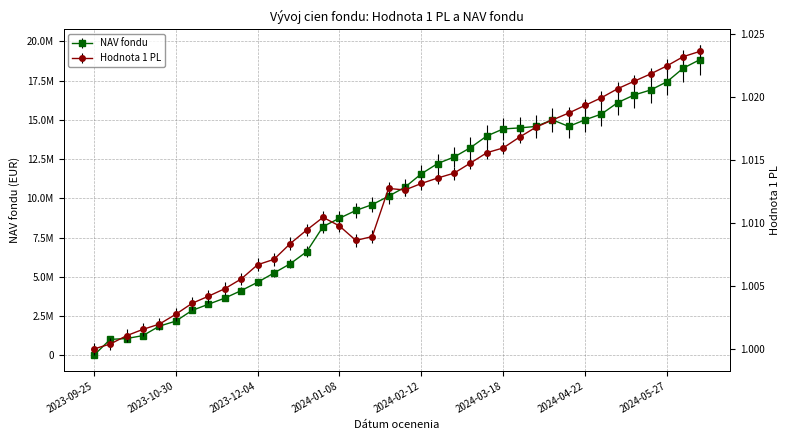

Rank the categories by NAV fondu value from highest to lowest.

2024-06-10, 2024-06-03, 2024-05-27, 2024-05-20, 2024-05-13, 2024-05-06, 2024-04-29, 2024-04-08, 2024-04-22, 2024-04-15, 2024-04-01, 2024-03-25, 2024-03-18, 2024-03-11, 2024-03-04, 2024-02-26, 2024-02-19, 2024-02-12, 2024-02-05, 2024-01-29, 2024-01-22, 2024-01-15, 2024-01-08, 2024-01-01, 2023-12-26, 2023-12-18, 2023-12-11, 2023-12-04, 2023-11-27, 2023-11-20, 2023-11-13, 2023-11-06, 2023-10-30, 2023-10-23, 2023-10-16, 2023-10-09, 2023-10-02, 2023-09-25